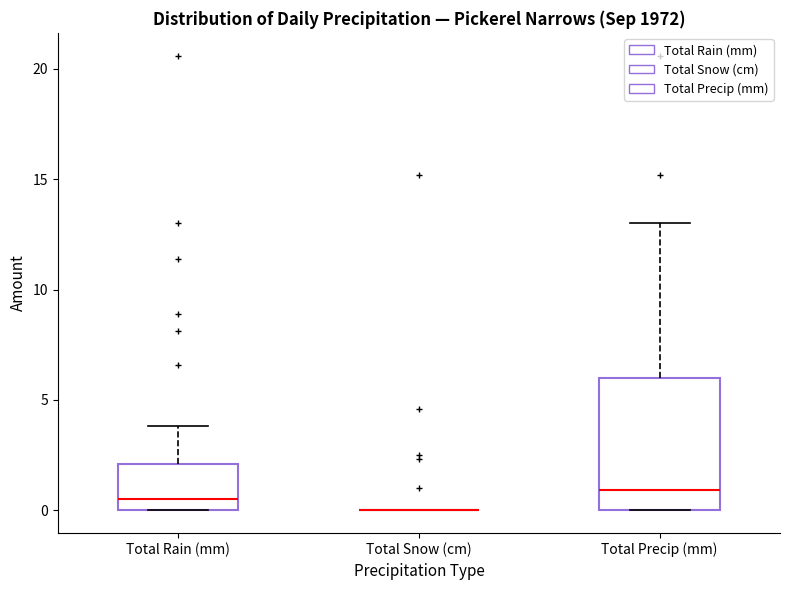

Which box is the tallest, from its lower edge to its upper edge?

Total Precip (mm)